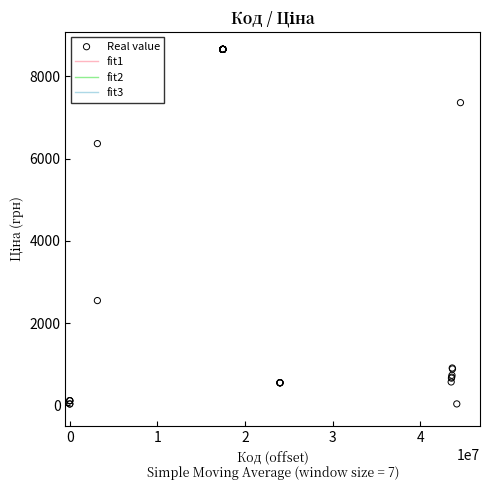

What Y value in the scatter plot is closest to 4343?

2545.8